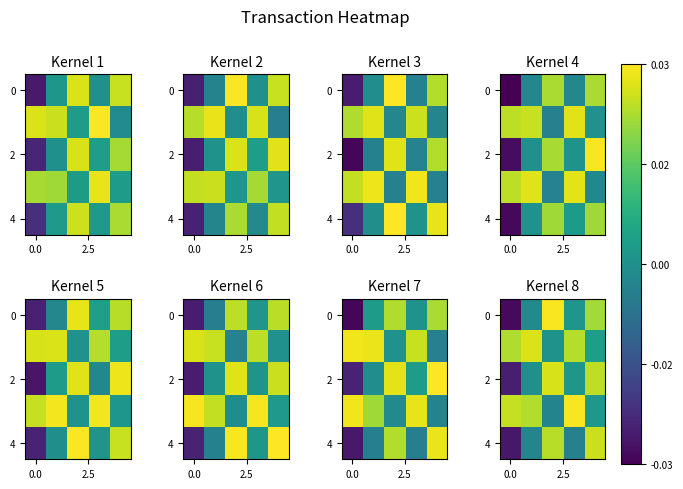

Between 4 and 2, which is larger?

2